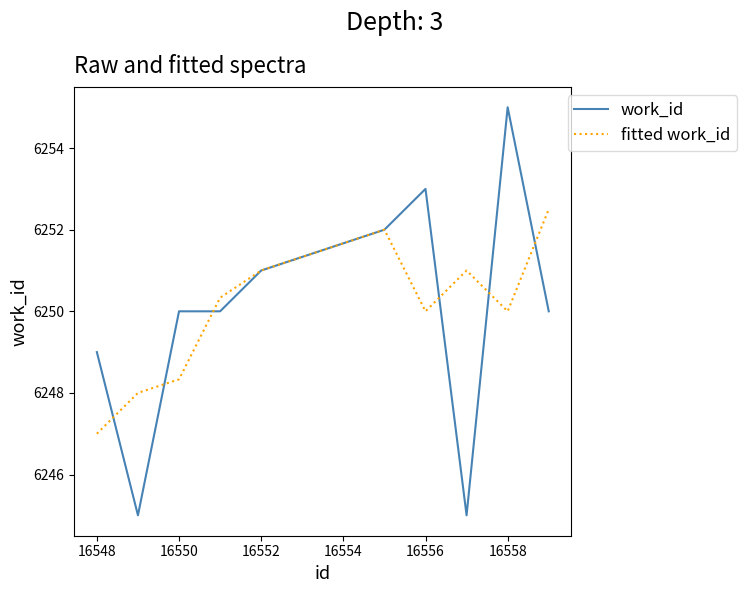

What is the minimum value shown in the chart?

6245.0